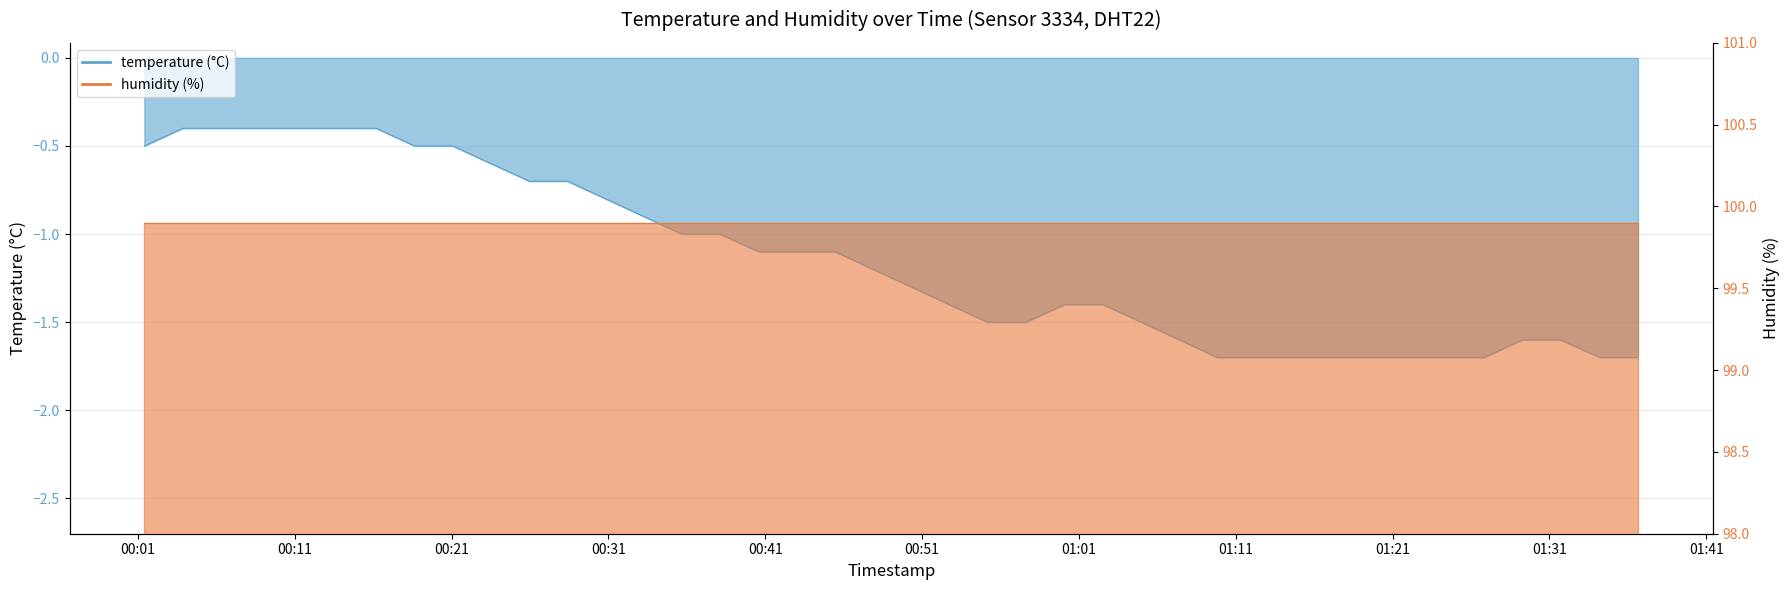

True or false: the data shows -1.5 at 2023-03-01T00:55:10.

True